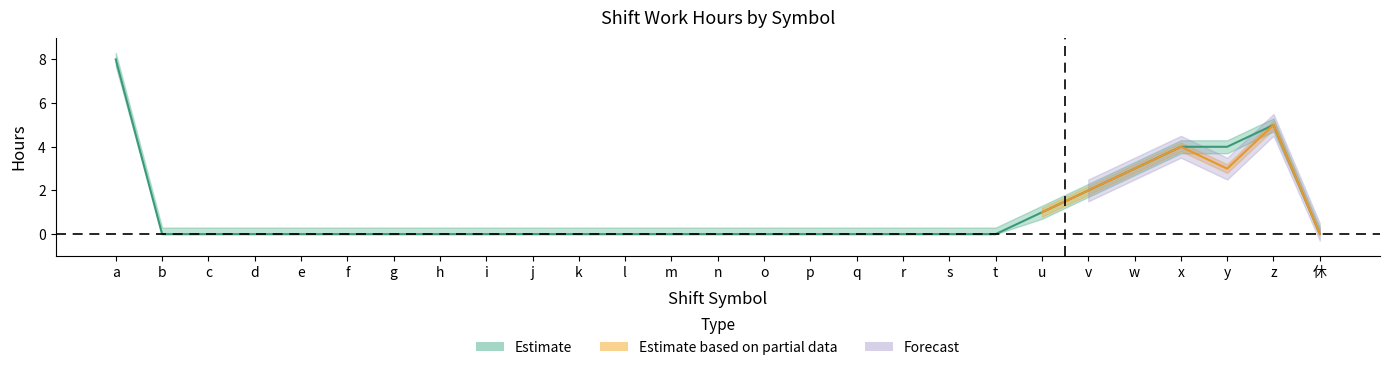

What is the sum of the values at s and u?

1